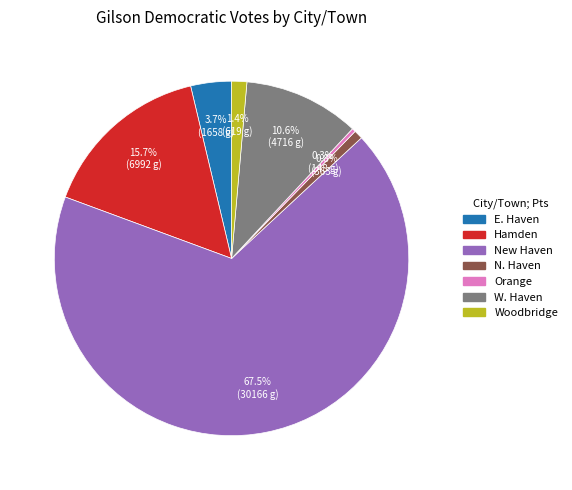

Approximately how many times larger is the value at W. Haven compared to Woodbridge?

7.6